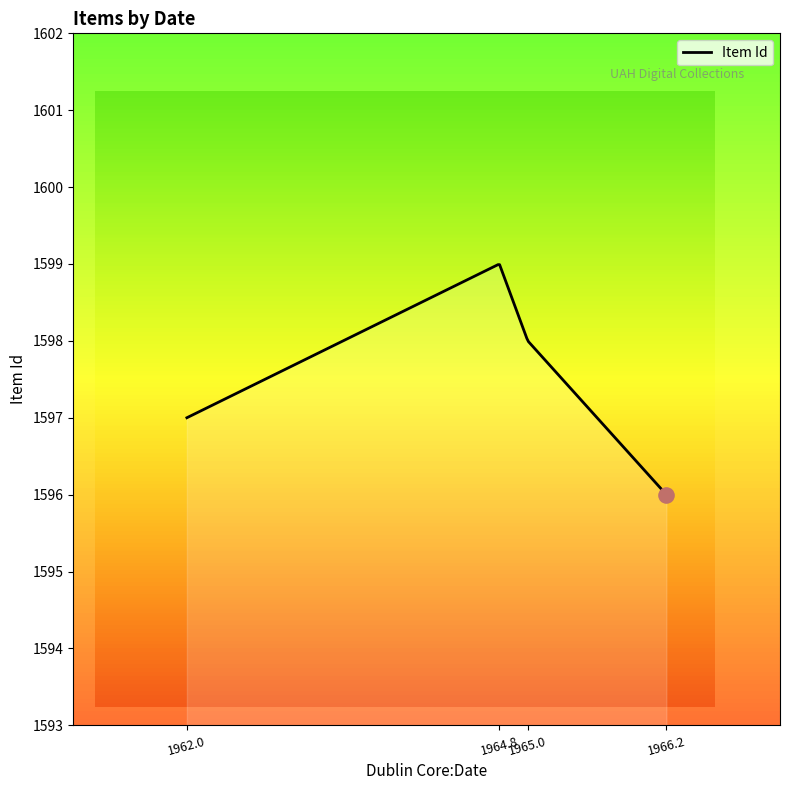

What is the maximum value shown in the chart?

1599.0